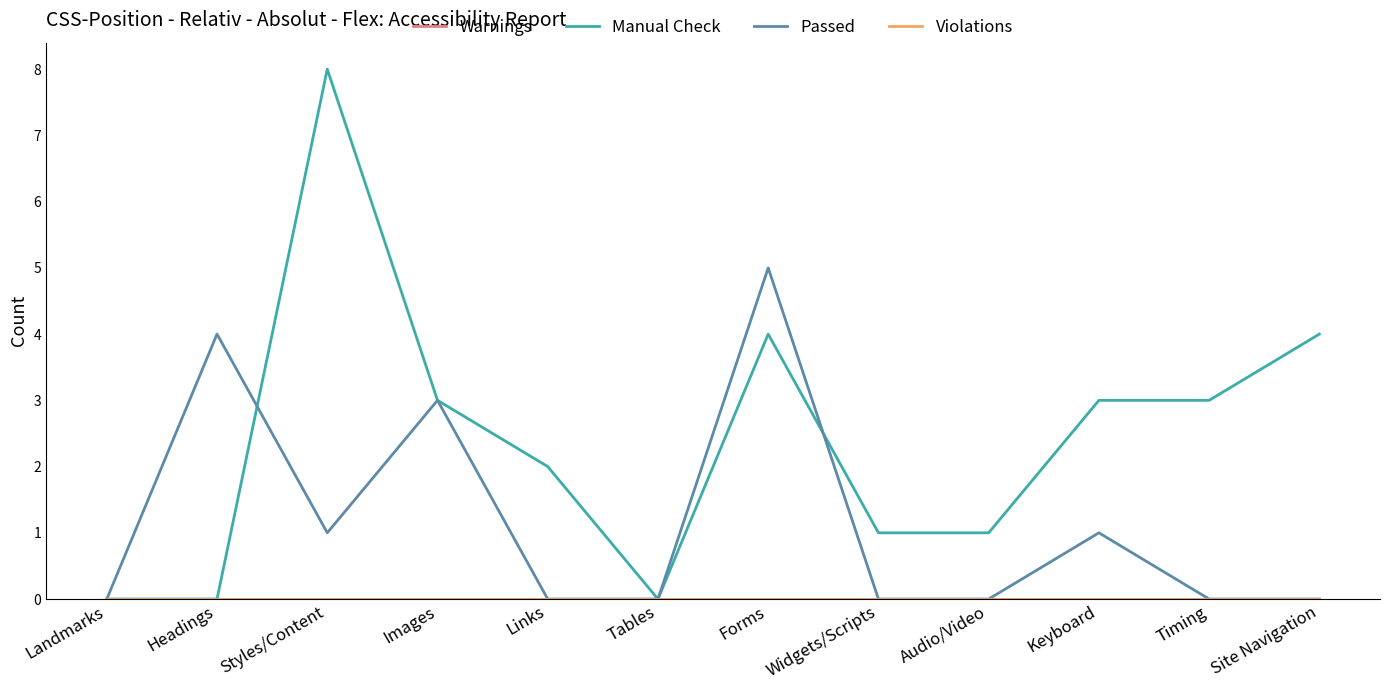

Which label corresponds to the largest value in the chart?

Styles/Content